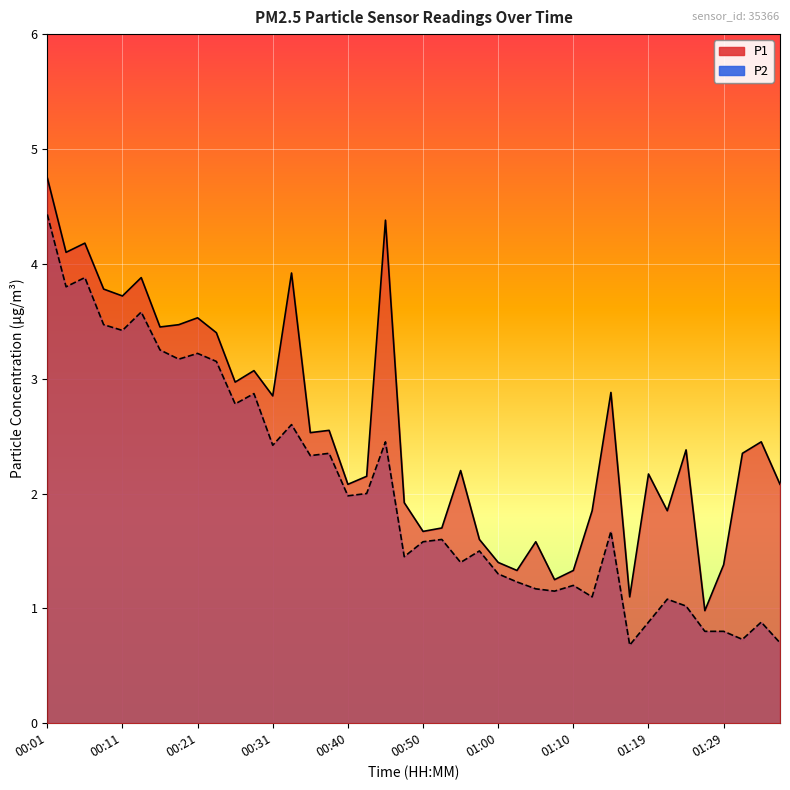

What position from the right is 00:13?

35